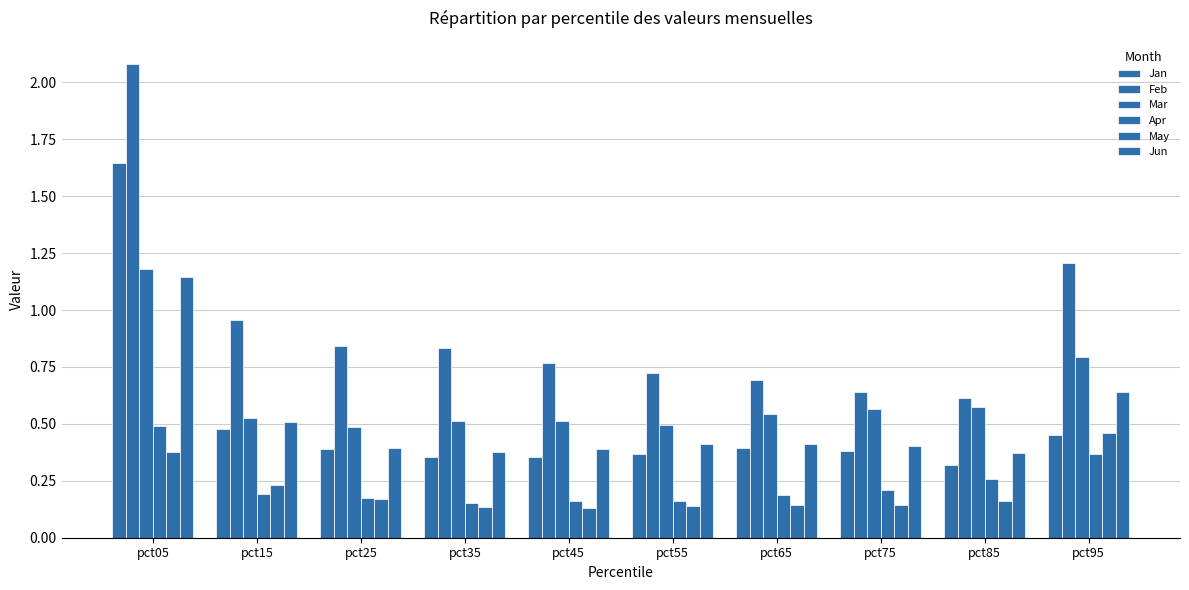

The Apr series shows 0.3 at pct15. True or false?

False